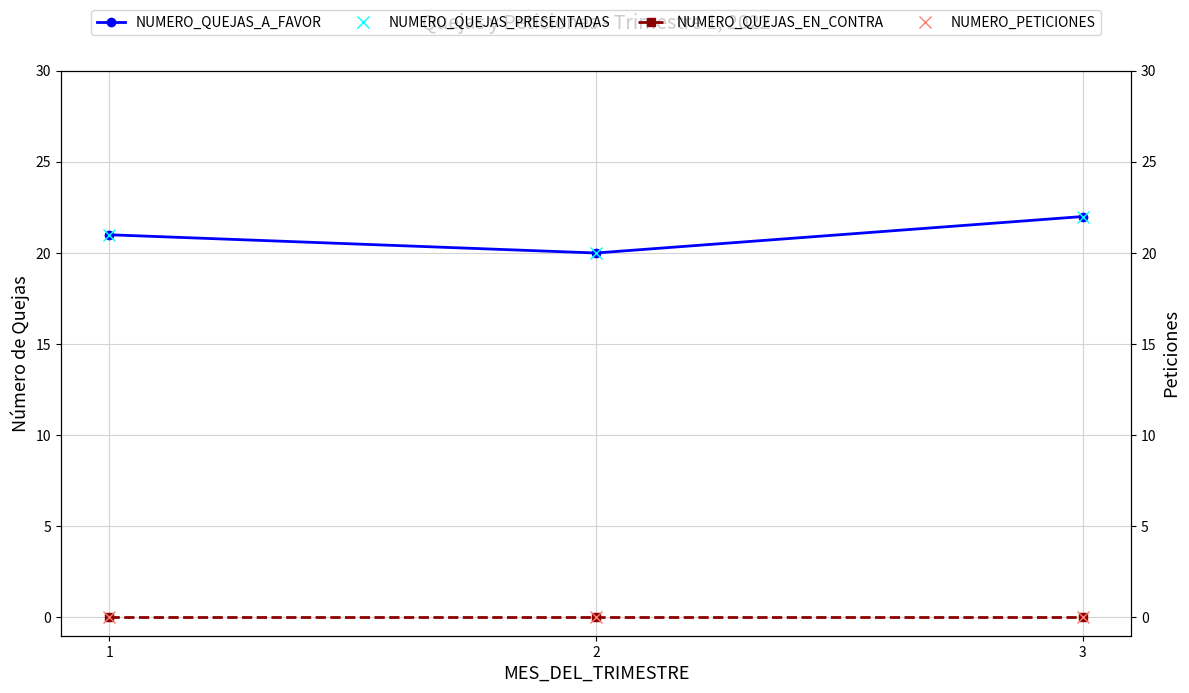

How many data points does each series have?

3